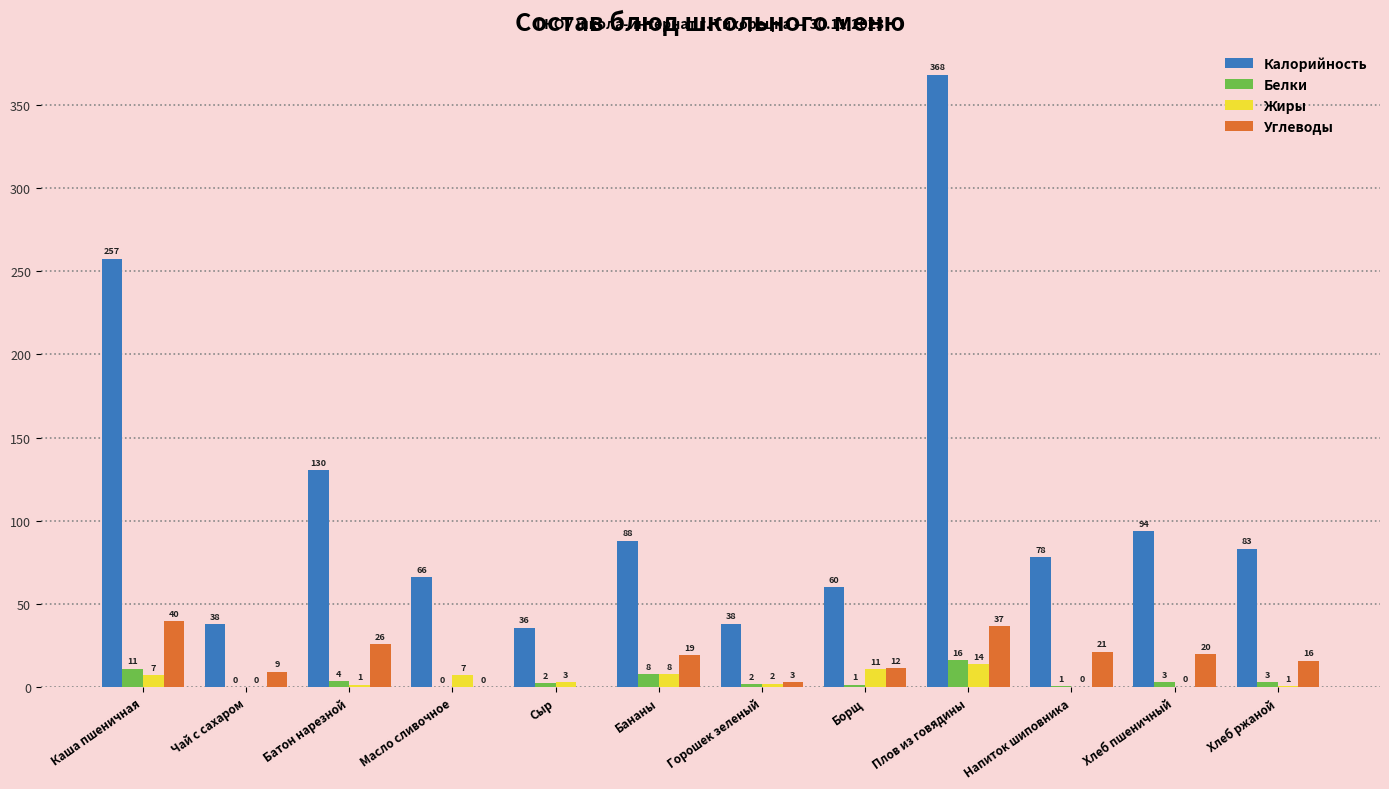

At which category is the sum across all series the highest?

Плов из говядины